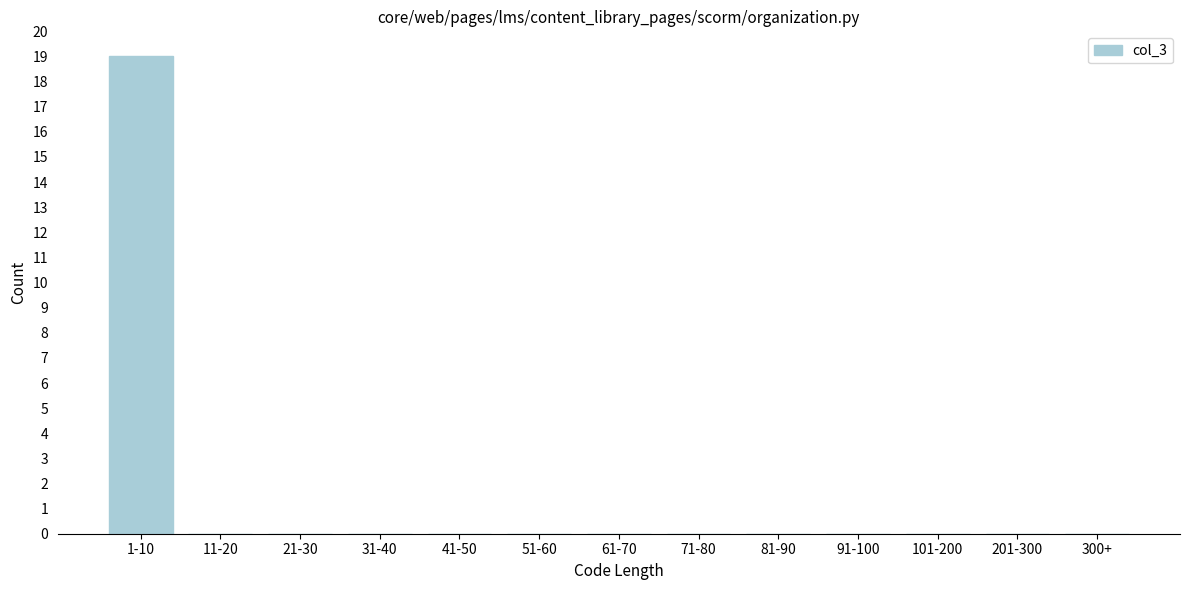

Reading left to right, extract all data points from this chart.

1-10=19	11-20=0	21-30=0	31-40=0	41-50=0	51-60=0	61-70=0	71-80=0	81-90=0	91-100=0	101-200=0	201-300=0	300+=0